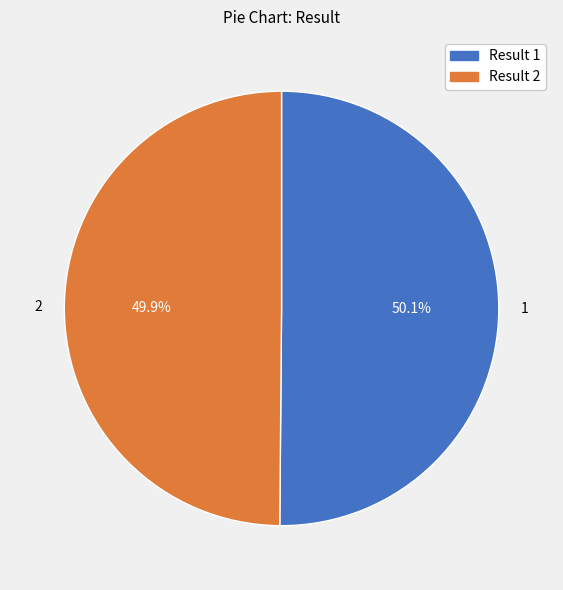

Approximately how many times larger is the value at 2 compared to 1?

1.0